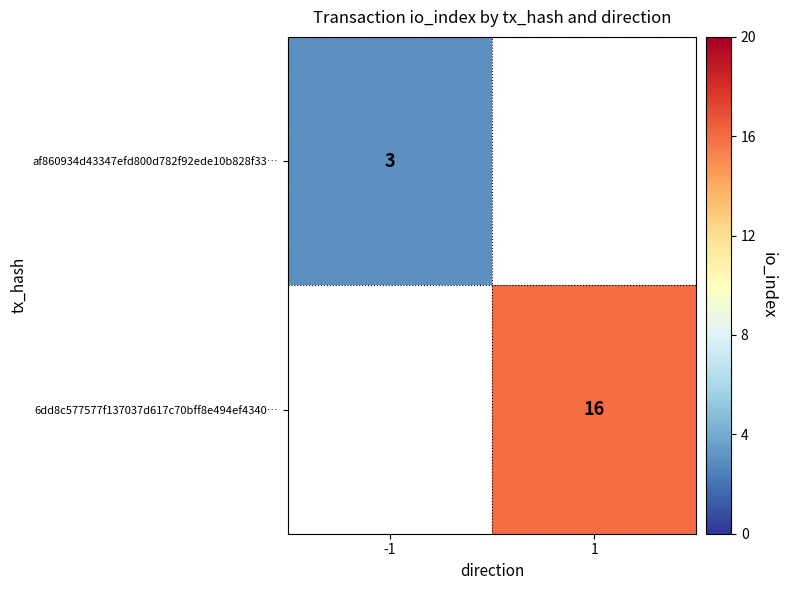

True or false: af860934d43347efd800d782f92ede10b828f33… has a value of 3 at -1.

True